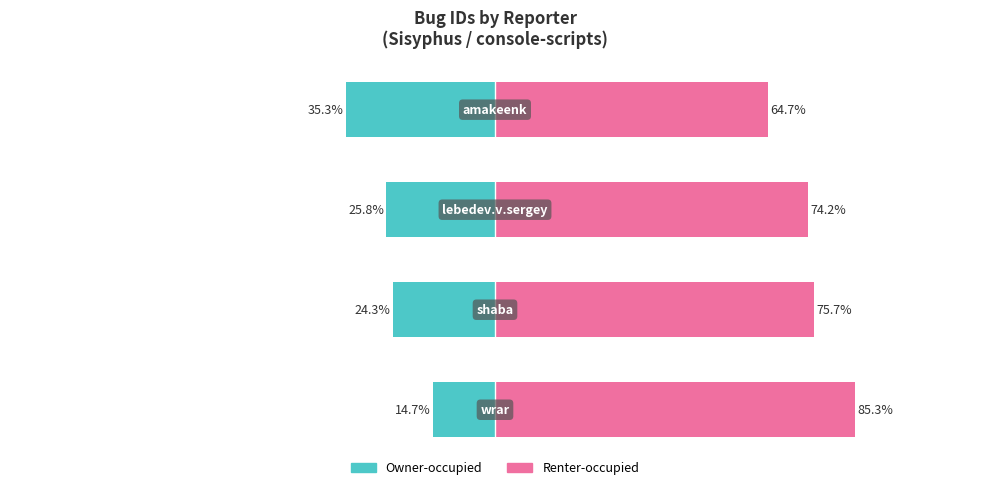

What is the sum of the Owner-occupied values at 1 and 3?

-59.6